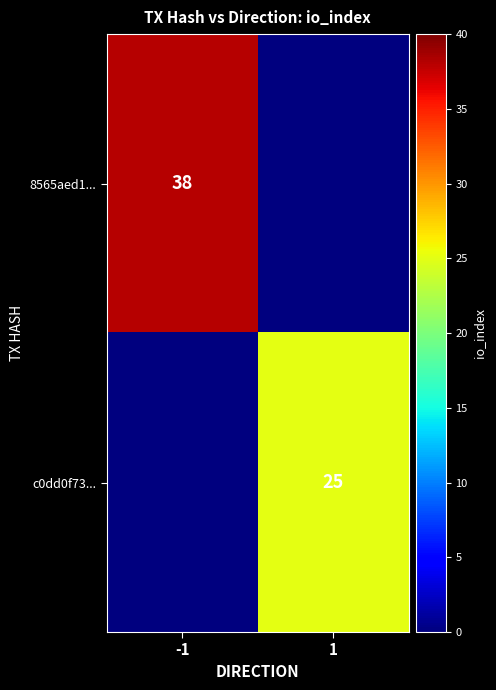

The c0dd0f73... series shows 25 at 1. True or false?

True